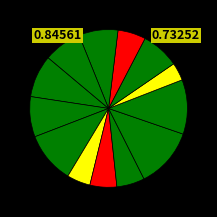

How many slices are in this pie chart?

13